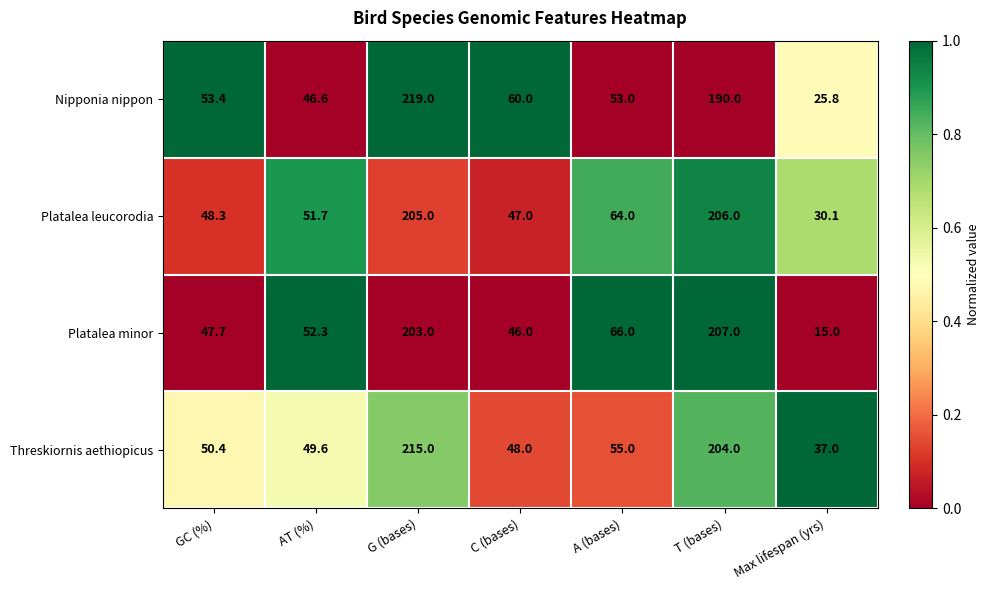

Rank the series by their average value, from highest to lowest.

Threskiornis aethiopicus, Platalea leucorodia, Nipponia nippon, Platalea minor